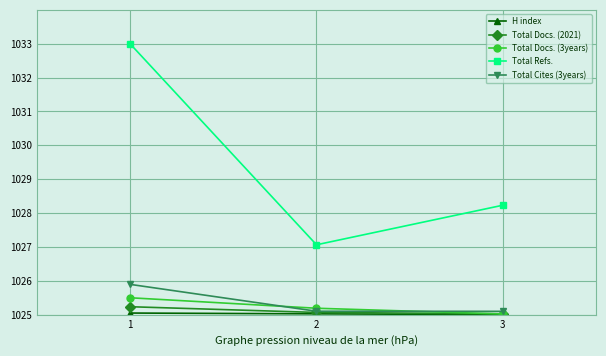

How many lines are shown in the chart?

5